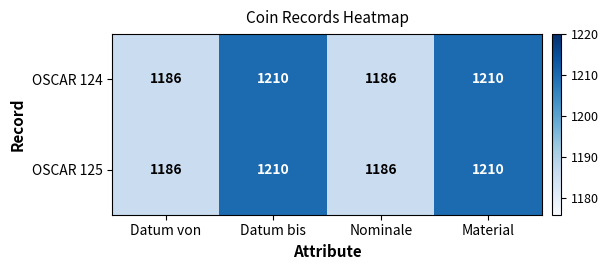

What is the average value of the OSCAR 125 series?

1198